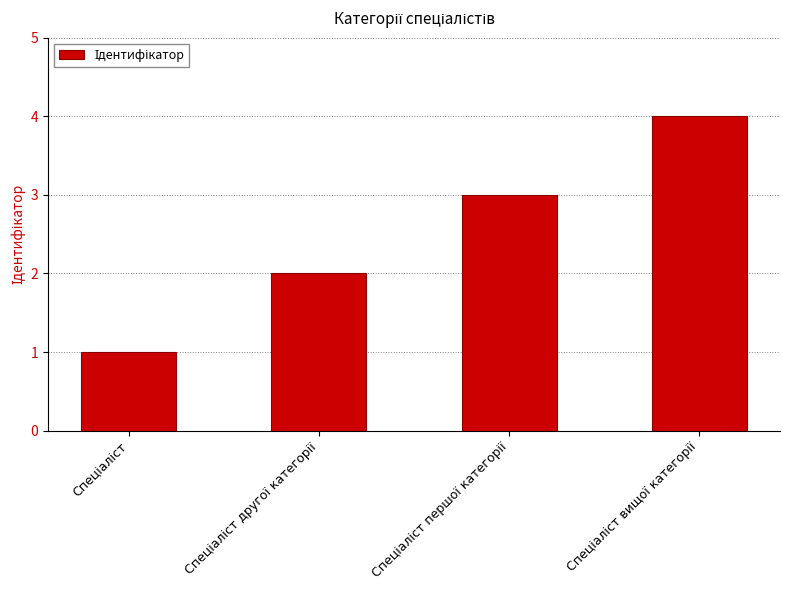

What is the difference between the maximum and minimum values?

3